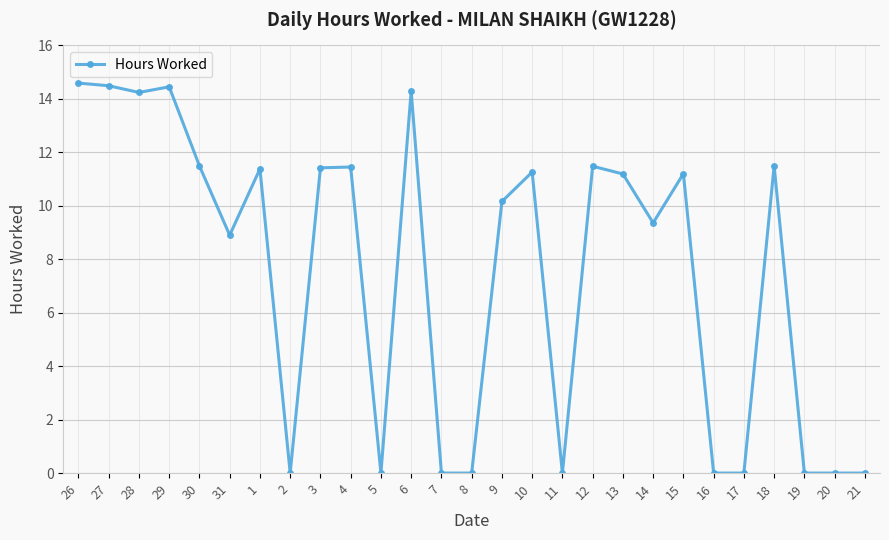

The chart shows a value of 5.3 at 4. True or false?

False